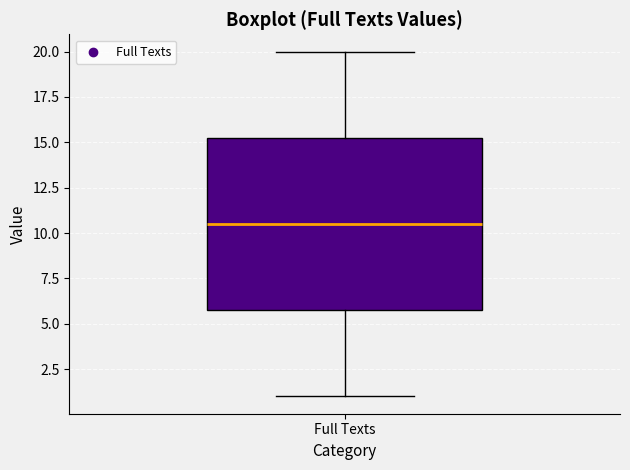

Transcribe this box plot: give where the median line is, the range the box spans, and where the two whiskers end, as read against the y-axis. The values are not printed on the chart, so give them approximately, as read against the axis.

median 10.5, box 6.0 to 15.5, whiskers 1.0 to 20.0